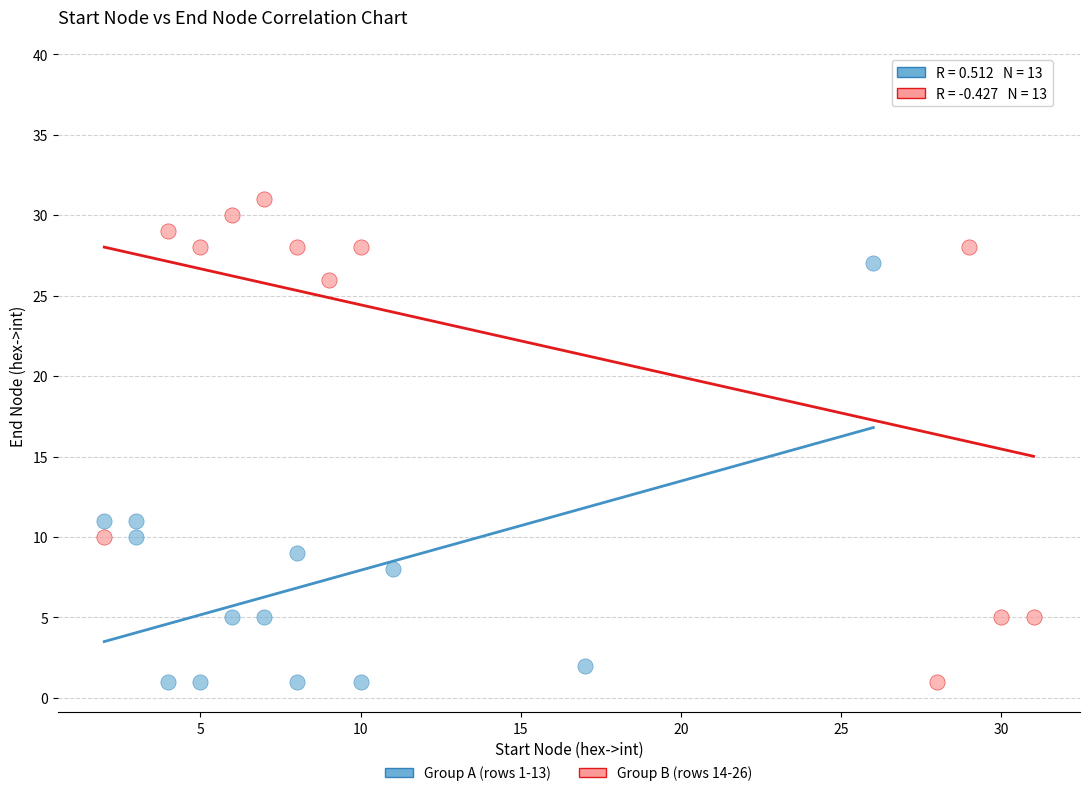

Which series has the widest spread of Y values?

Group B (rows 14-26)